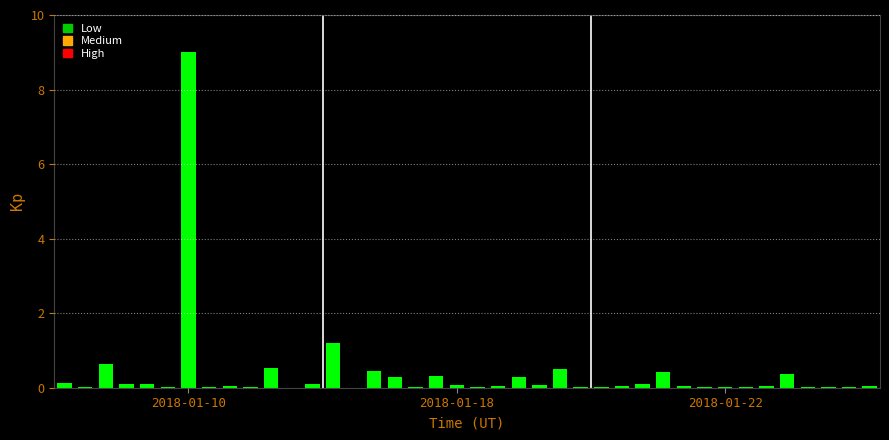

What is the average value?

0.4